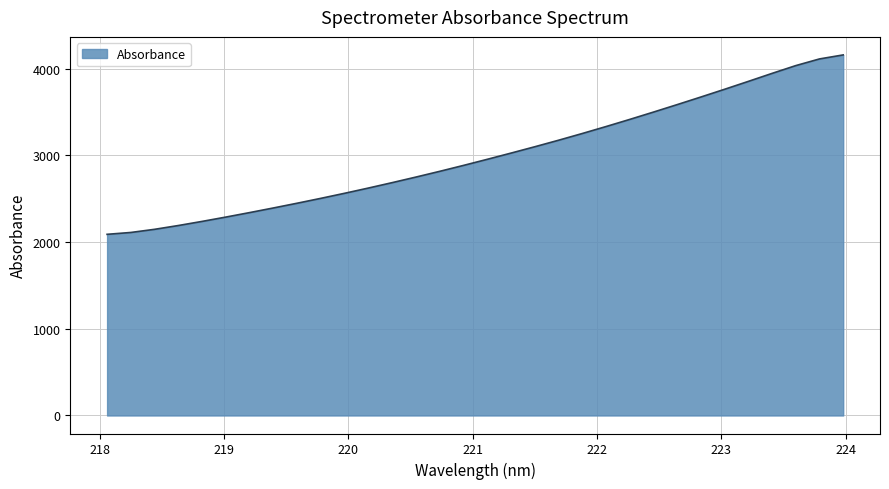

What is the minimum value shown in the chart?

2089.1